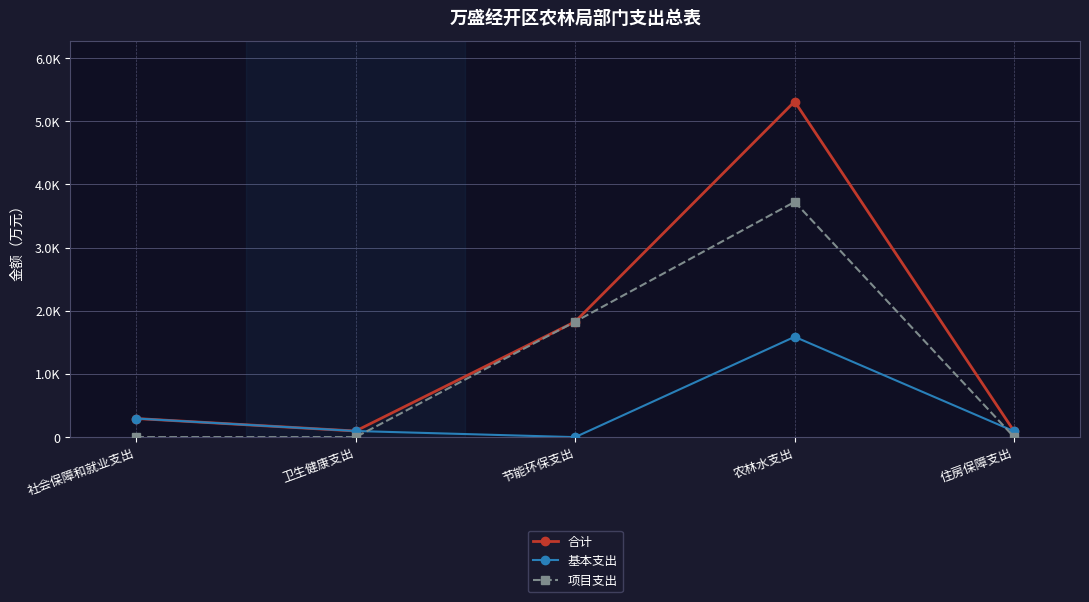

Reading left to right, transcribe all the data shown in this chart.

合计: 社会保障和就业支出=294.6	卫生健康支出=96.8	节能环保支出=1827.0	农林水支出=5310.7	住房保障支出=92.0
基本支出: 社会保障和就业支出=294.6	卫生健康支出=96.8	节能环保支出=0.0	农林水支出=1587.7	住房保障支出=92.0
项目支出: 社会保障和就业支出=0.0	卫生健康支出=0.0	节能环保支出=1827.0	农林水支出=3723.0	住房保障支出=0.0